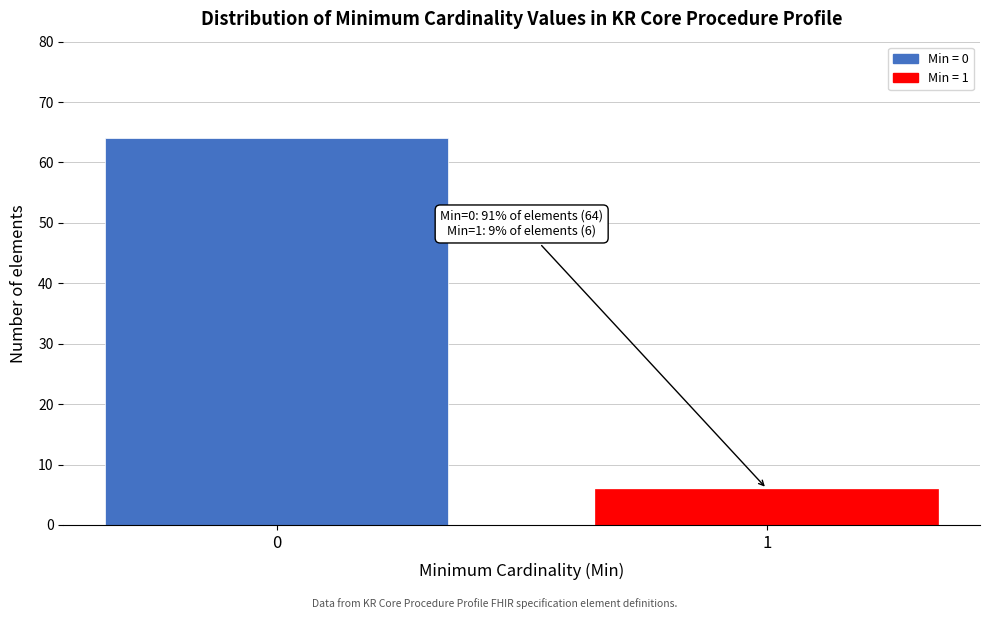

Reading right to left, transcribe all the data shown in this chart.

1=6	0=64